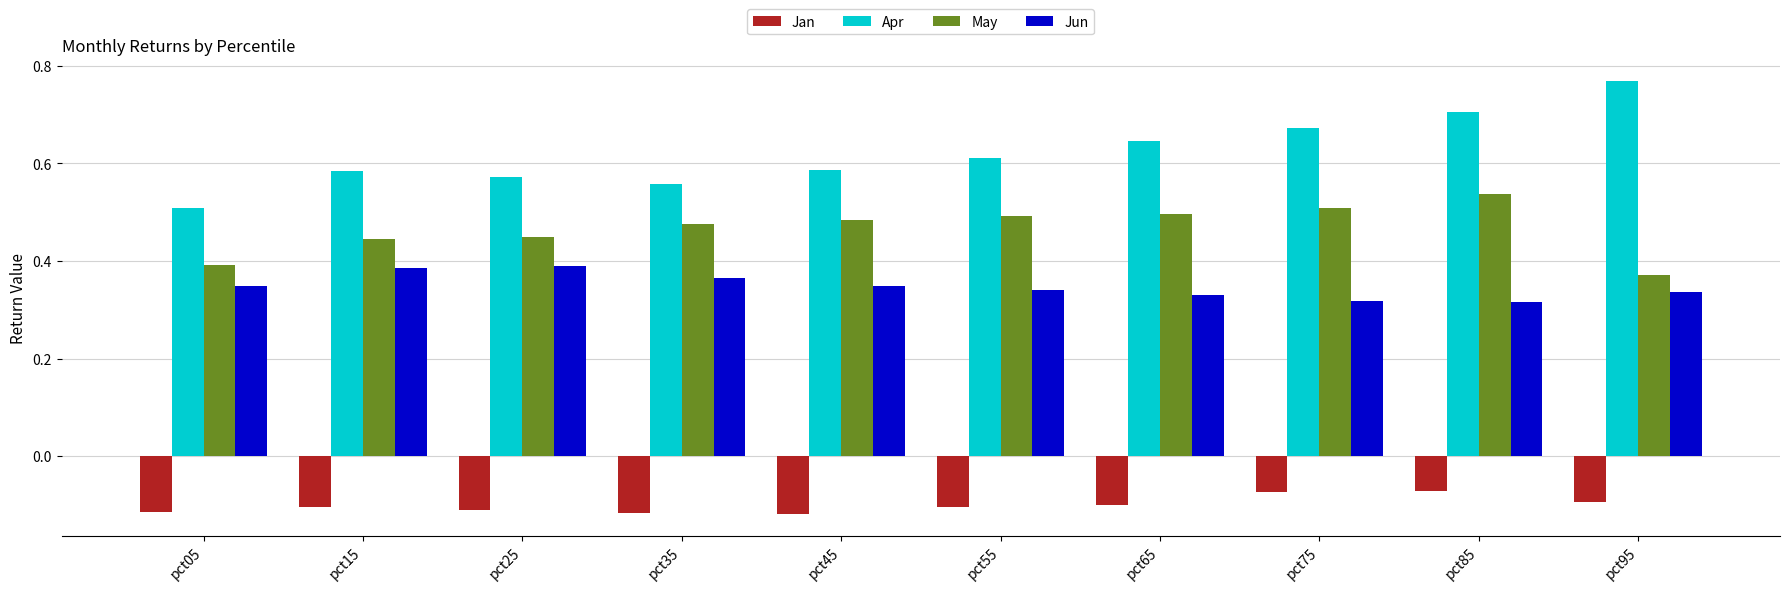

The Jun series shows 0.4 at pct15. True or false?

True